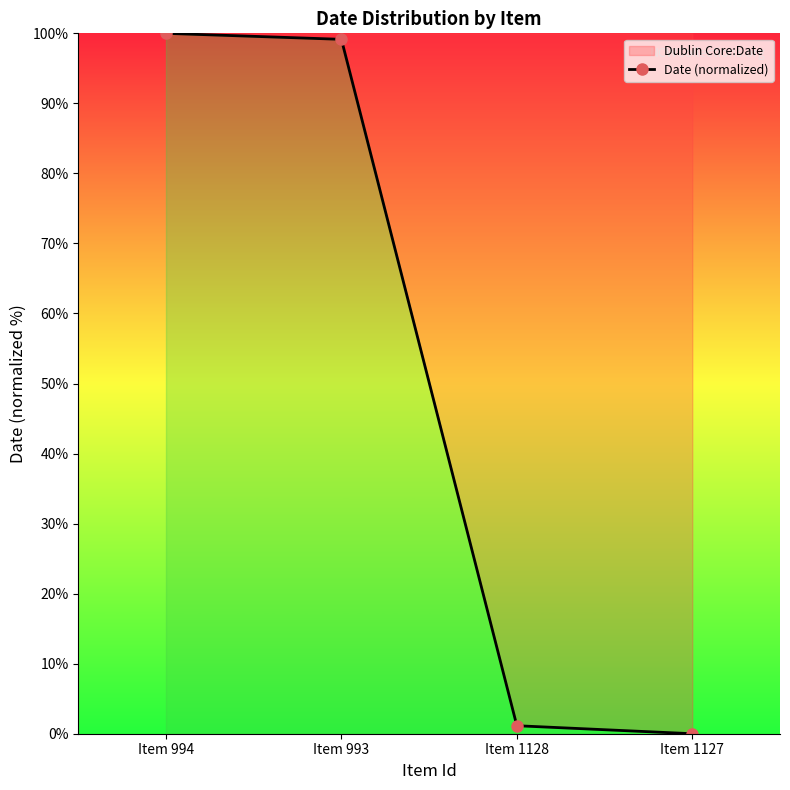

What position from the right is Item 1128?

2